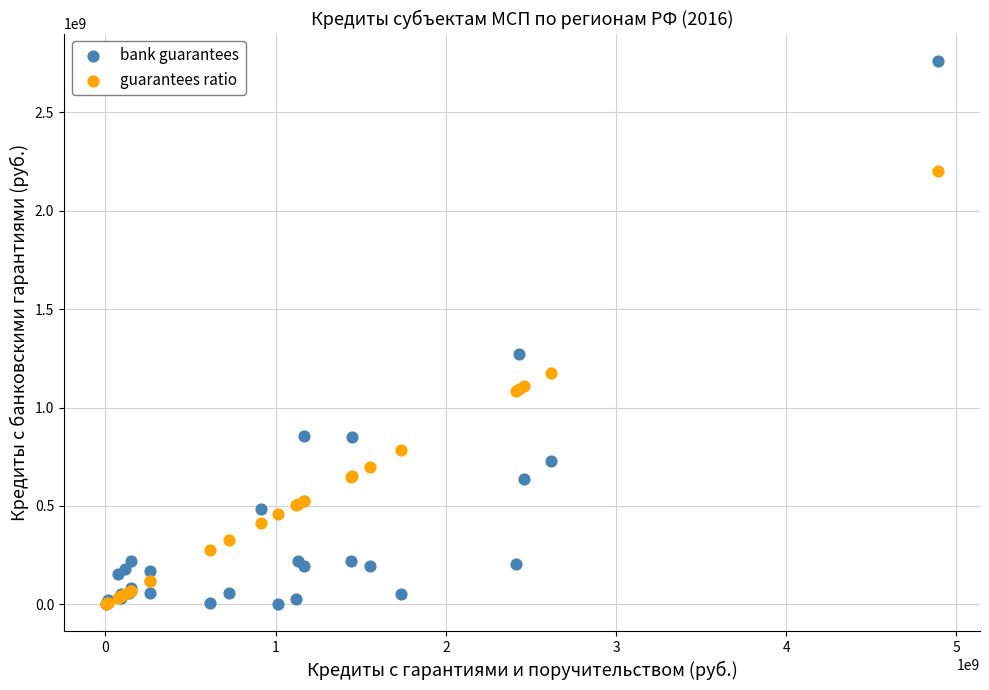

In the bank guarantees series, what Y value is closest to 1381696727?

1272719637.6